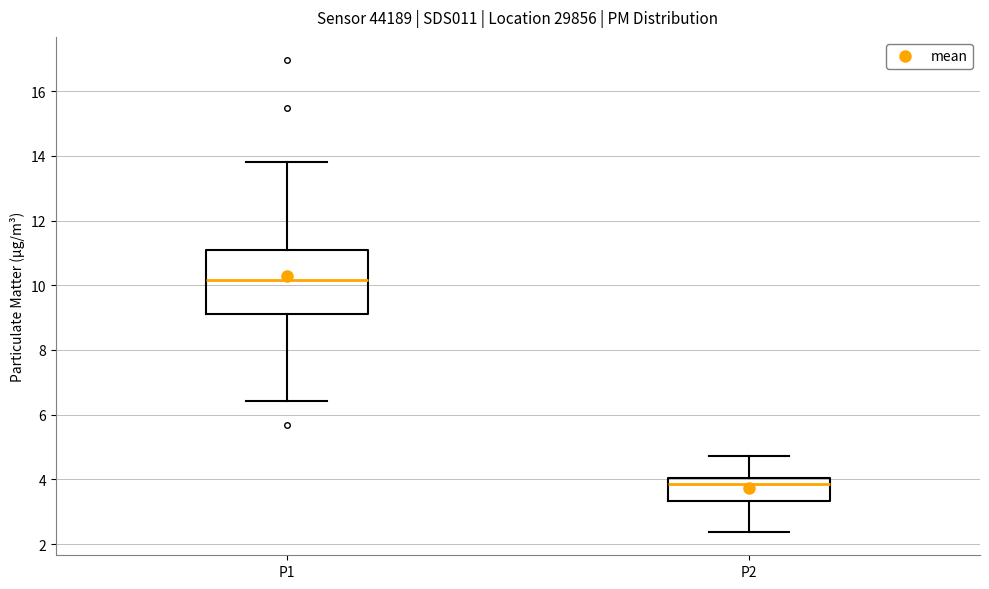

Where does the median line of the box for P2 sit on the y-axis? The values are not printed on the chart, so give them approximately, as read against the axis.

3.8